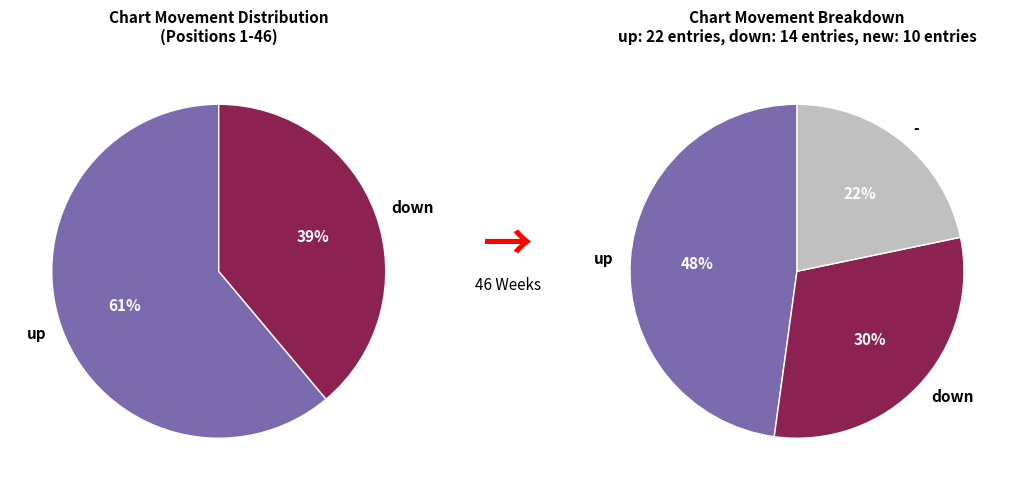

Does - account for over 50% of the chart?

No